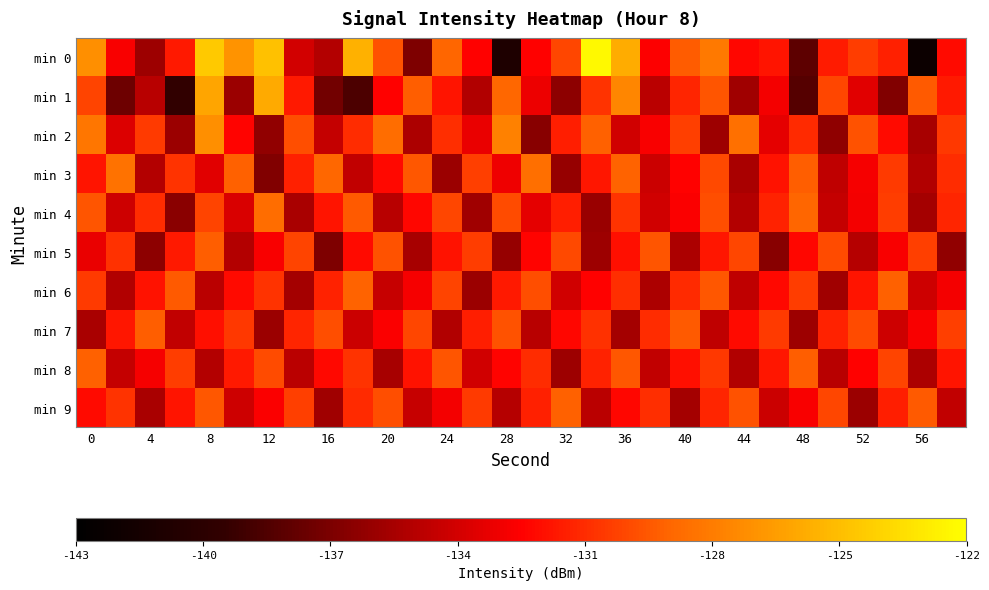

Reading left to right, what are all the values shown in this chart?

min 0: -127.2	-132.7	-135.8	-131.6	-124.5	-126.9	-124.8	-134.0	-135.1	-125.6	-129.7	-136.9	-129.0	-132.4	-140.9	-132.5	-130.1	-122.3	-125.8	-132.5	-129.3	-128.1	-132.3	-131.8	-138.1	-131.5	-130.4	-131.4	-142.1	-132.1
min 1: -130.2	-137.4	-134.9	-139.6	-126.1	-135.9	-125.9	-131.6	-137.3	-138.6	-132.5	-129.3	-131.8	-135.2	-128.9	-133.1	-136.4	-130.7	-127.5	-134.8	-131.2	-129.6	-135.7	-132.9	-138.3	-130.1	-133.5	-136.8	-129.4	-131.6
min 2: -128.3	-133.7	-130.5	-135.9	-127.1	-132.4	-136.2	-129.8	-134.5	-131.0	-128.7	-135.3	-130.9	-133.2	-127.8	-136.6	-131.5	-129.2	-134.1	-132.7	-130.3	-135.8	-128.5	-133.4	-131.1	-136.3	-129.7	-132.1	-135.5	-130.6
min 3: -131.8	-128.4	-135.1	-130.7	-133.5	-129.2	-136.8	-131.4	-128.9	-134.6	-132.2	-129.5	-135.9	-130.3	-133.0	-128.6	-136.1	-131.7	-129.1	-134.3	-132.5	-130.0	-135.4	-131.9	-129.3	-134.7	-132.8	-130.5	-135.2	-131.0
min 4: -129.6	-134.2	-131.0	-136.5	-130.2	-133.8	-128.7	-135.4	-131.8	-129.4	-134.9	-132.3	-130.1	-135.7	-129.9	-133.4	-131.5	-136.0	-130.7	-134.1	-132.6	-129.8	-135.1	-131.3	-129.0	-134.5	-132.9	-130.4	-135.6	-131.2
min 5: -133.2	-130.8	-136.4	-131.6	-129.3	-135.1	-132.7	-130.2	-136.9	-132.1	-129.7	-135.5	-131.9	-130.4	-136.1	-132.4	-130.0	-135.8	-132.0	-129.6	-135.3	-131.7	-130.1	-136.6	-132.3	-129.9	-135.0	-132.7	-130.3	-136.2
min 6: -130.5	-135.2	-131.9	-129.4	-134.8	-132.1	-130.7	-135.6	-131.3	-129.1	-134.4	-132.8	-130.2	-135.9	-131.6	-129.8	-134.1	-132.5	-130.9	-135.3	-131.1	-129.5	-134.7	-132.2	-130.4	-135.7	-131.8	-129.2	-134.2	-132.9
min 7: -135.4	-131.7	-129.3	-134.6	-132.0	-130.6	-135.9	-131.2	-129.8	-134.3	-132.6	-130.1	-135.2	-131.5	-129.7	-134.9	-132.3	-130.8	-135.6	-131.0	-129.4	-134.7	-132.1	-130.5	-135.8	-131.3	-129.9	-134.2	-132.7	-130.3
min 8: -129.2	-134.5	-132.8	-130.4	-135.1	-131.6	-129.9	-134.8	-132.2	-130.7	-135.5	-131.9	-129.6	-134.1	-132.4	-131.0	-135.8	-131.3	-129.5	-134.6	-132.0	-130.6	-135.2	-131.7	-129.3	-134.9	-132.5	-130.2	-135.3	-131.8
min 9: -132.1	-130.7	-135.4	-131.8	-129.5	-134.2	-132.6	-130.3	-135.7	-131.1	-129.8	-134.4	-132.9	-130.5	-135.0	-131.4	-129.2	-134.8	-132.3	-130.9	-135.6	-131.2	-129.7	-134.3	-132.7	-130.1	-135.9	-131.5	-129.4	-134.6